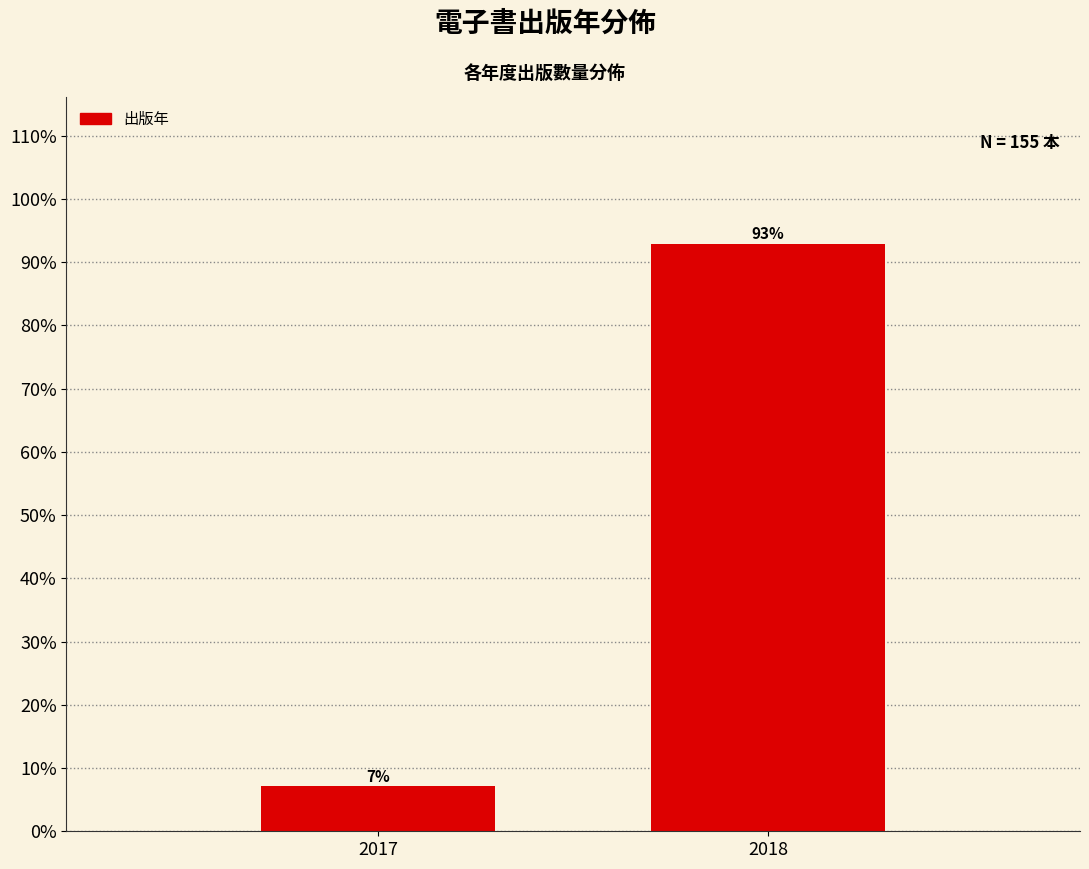

What is the approximate value at 2018?

92.9